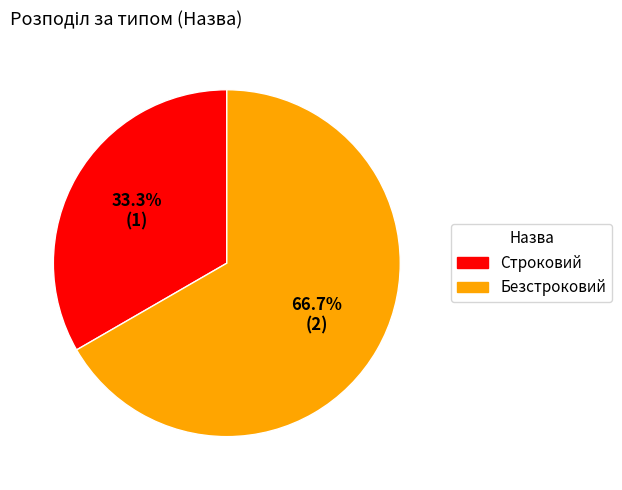

Which category has the biggest portion of the pie?

Безстроковий